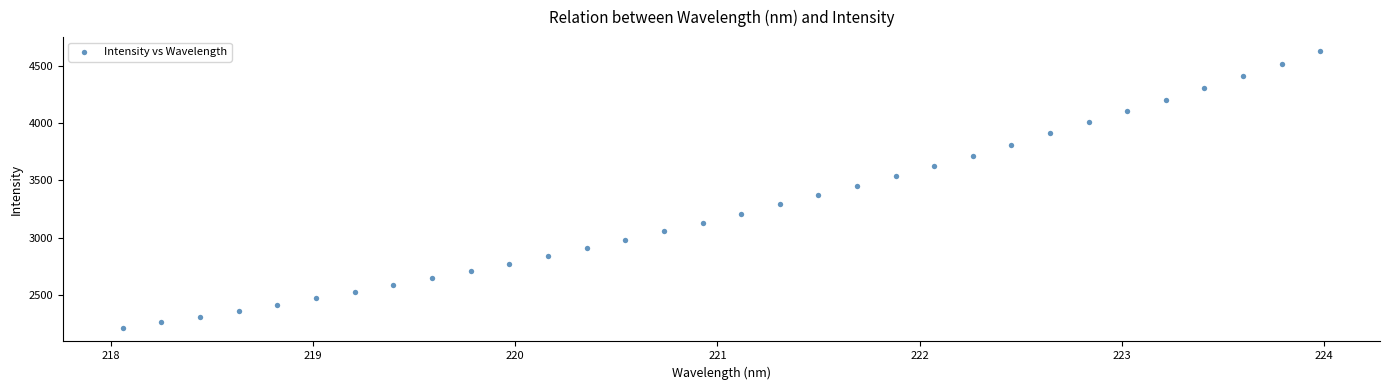

What is the range of X values (max minus min)?

5.9